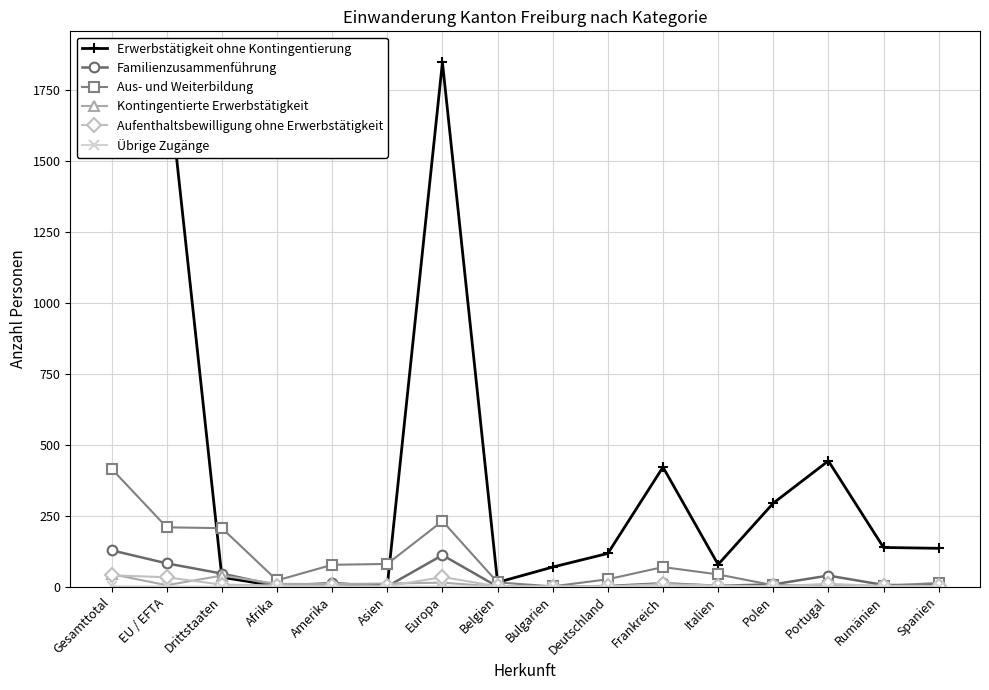

What is the label of the 9th point from the left?

Bulgarien